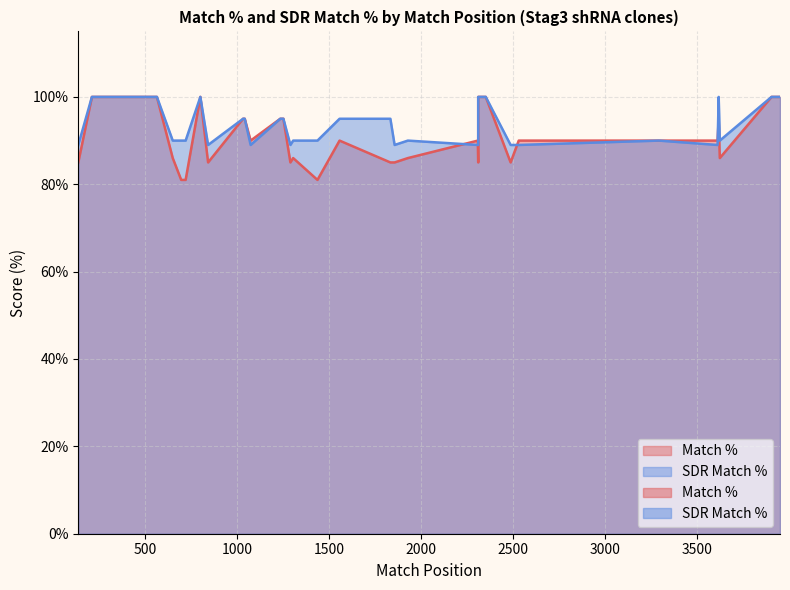

True or false: SDR Match % has more than 0 interior local peaks.

False